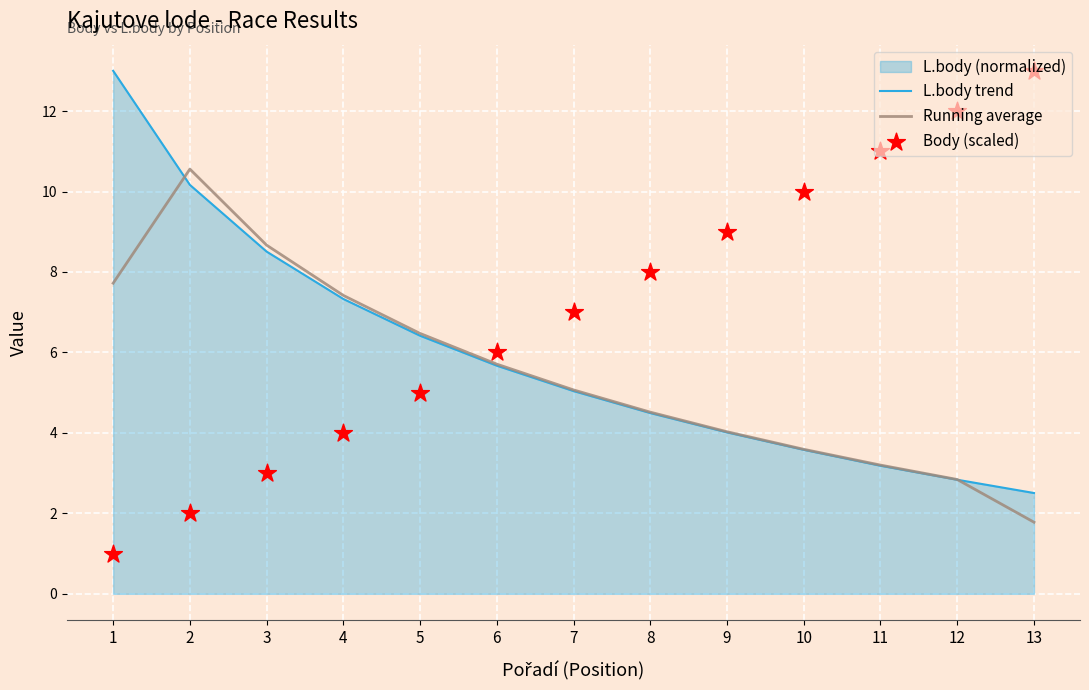

What is the total value across all series at 1?

21.7